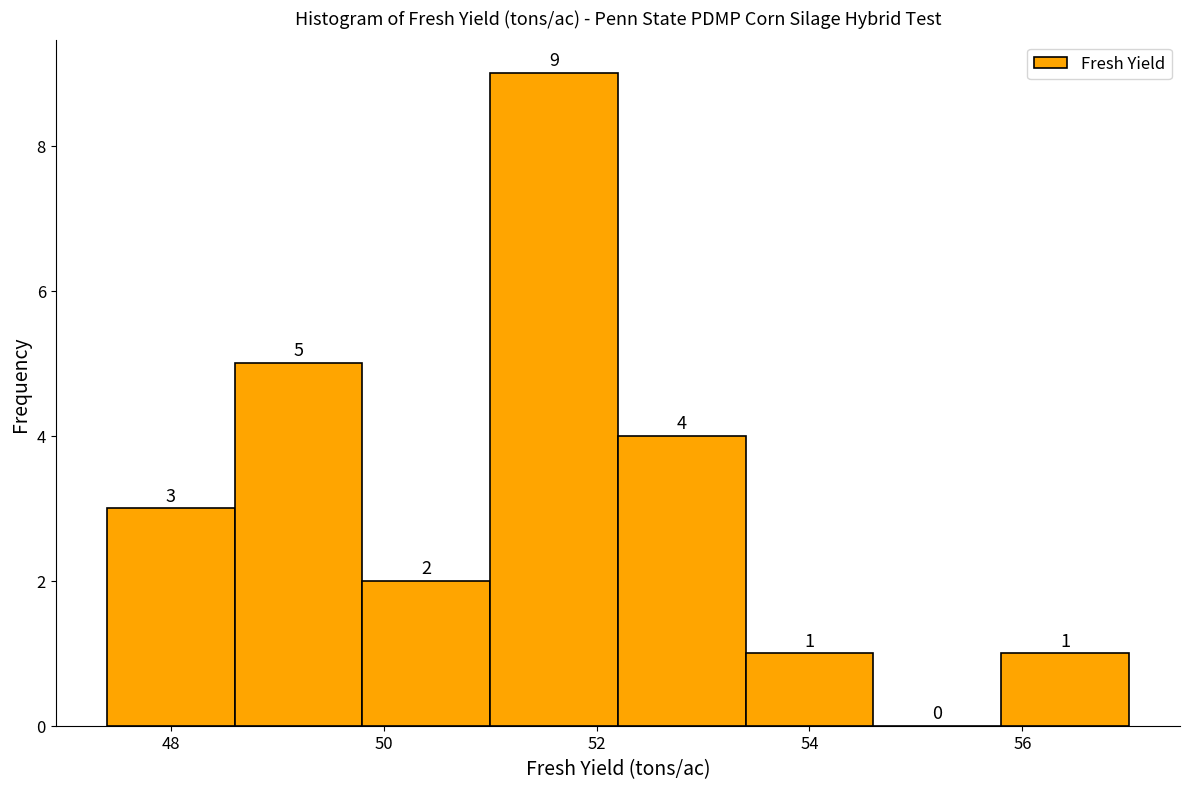

Over which range of the x-axis is the bar tallest?

51.0 to 52.2